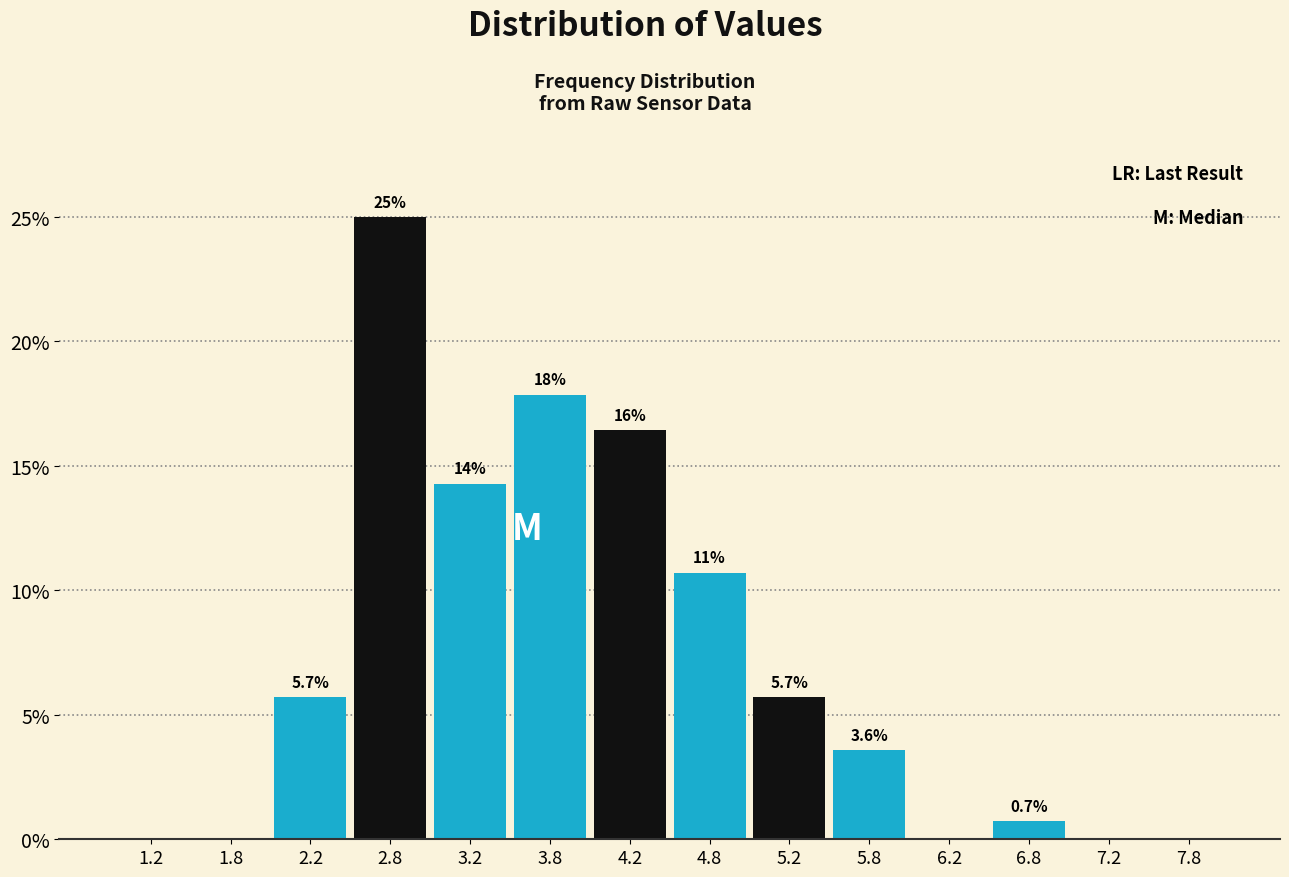

Over which range of the x-axis is the bar tallest?

2.5 to 3.0